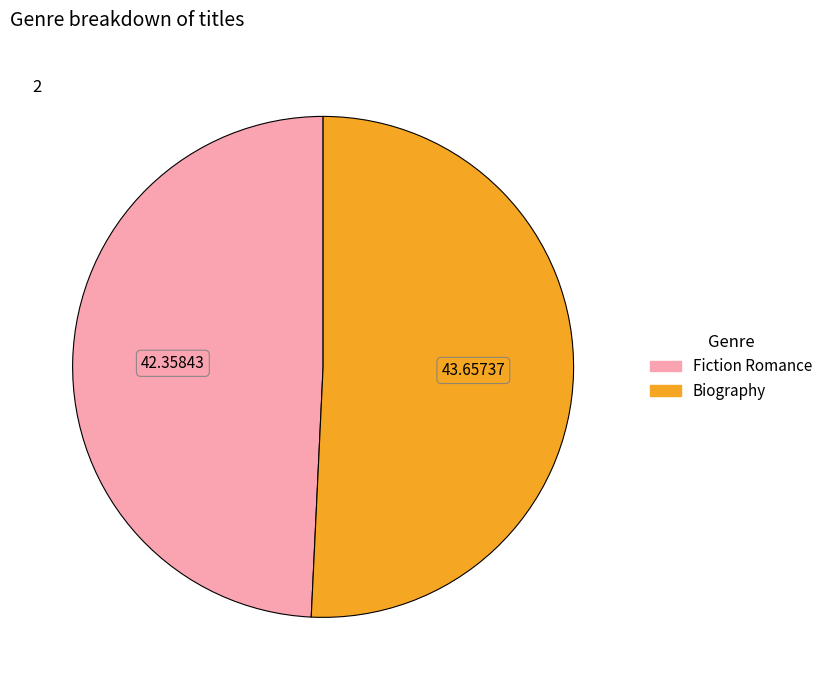

Does any single category account for the majority?

Yes